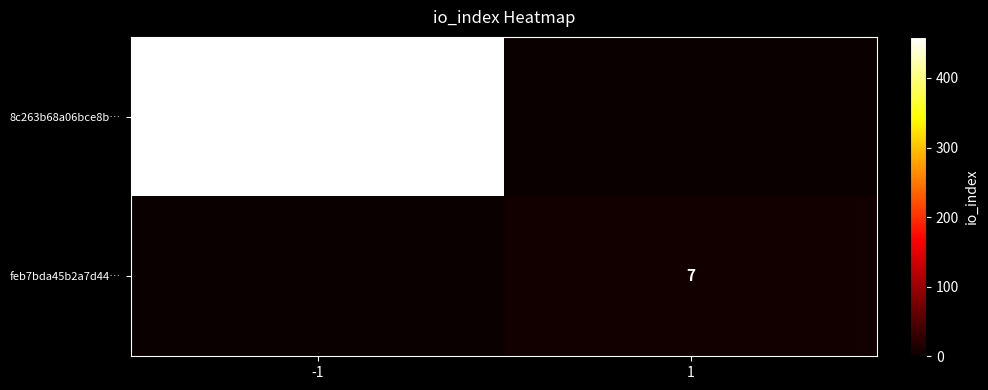

True or false: 8c263b68a06bce8b… has a value of 140 at -1.

False